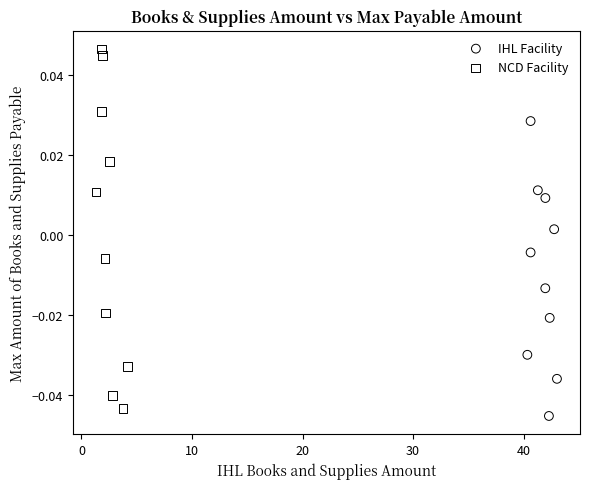

Which series reaches the minimum Y coordinate?

IHL Facility